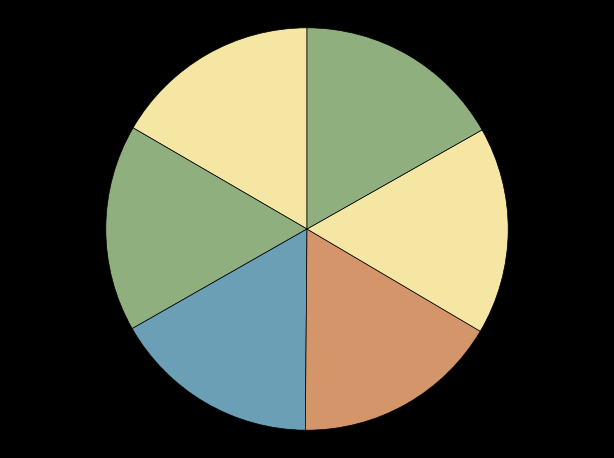

How many slices are in this pie chart?

6